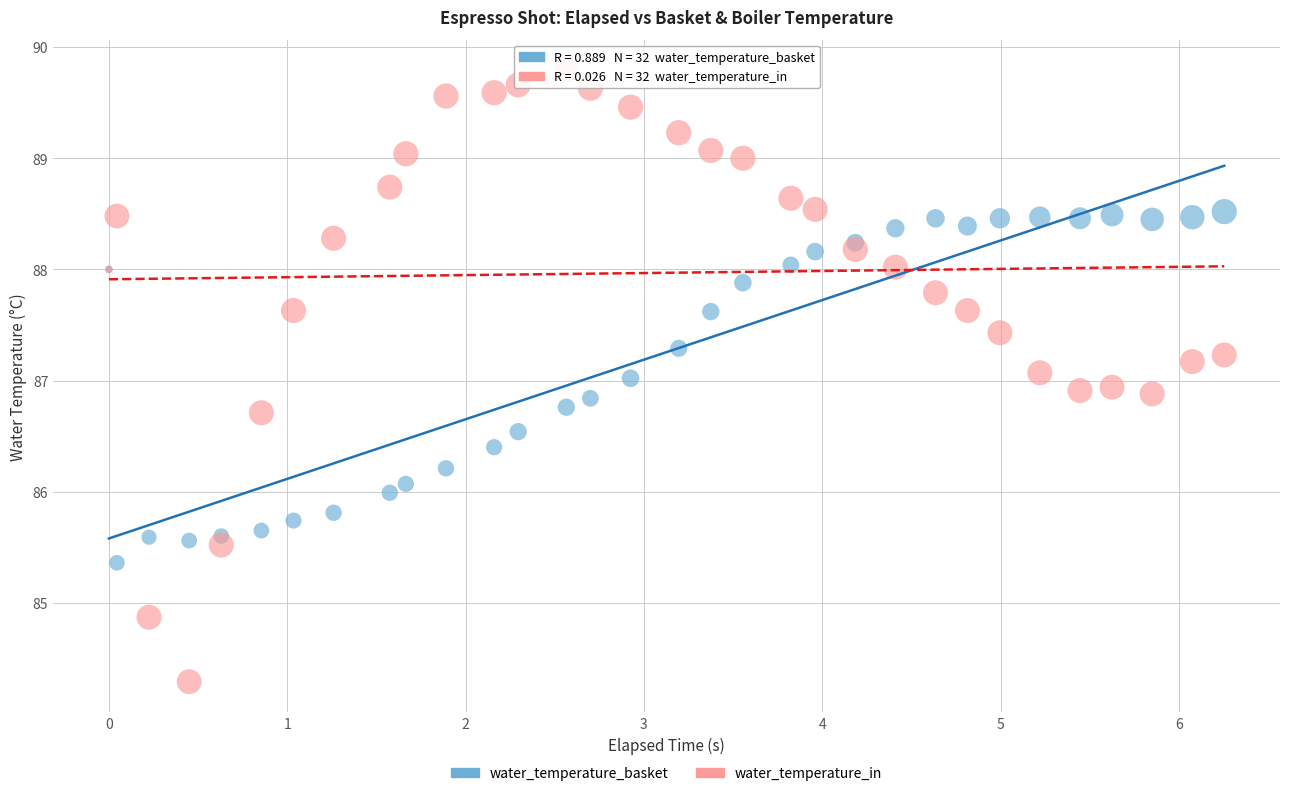

Which series contains the highest Y value?

water_temperature_in